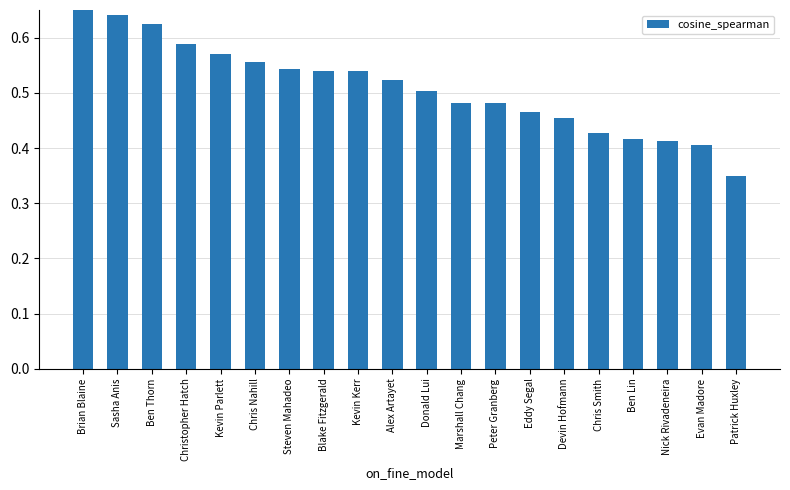

What is the label of the 20th bar from the right?

Brian Blaine